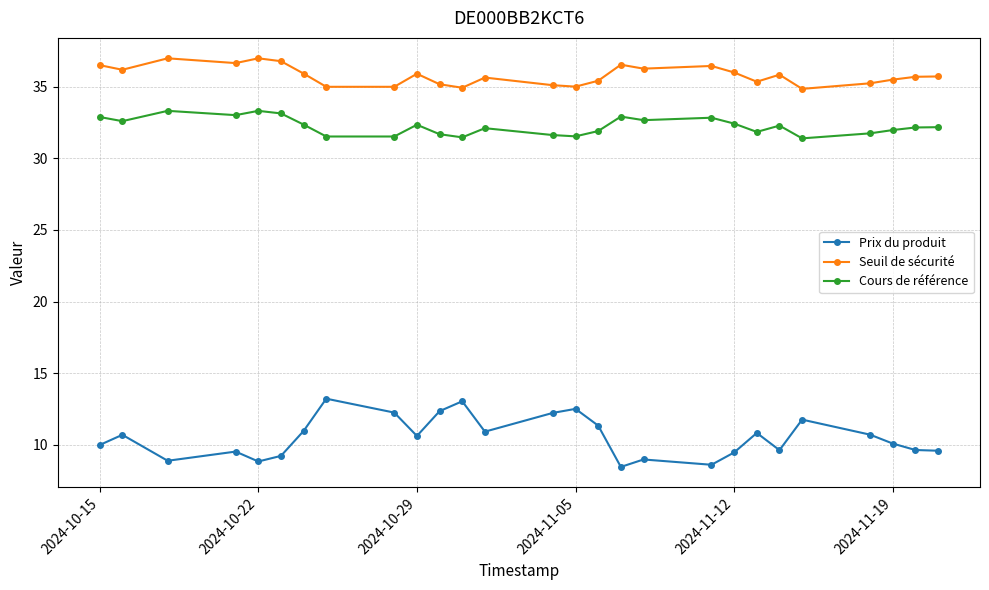

What is the average value of the Cours de référence series?

32.2